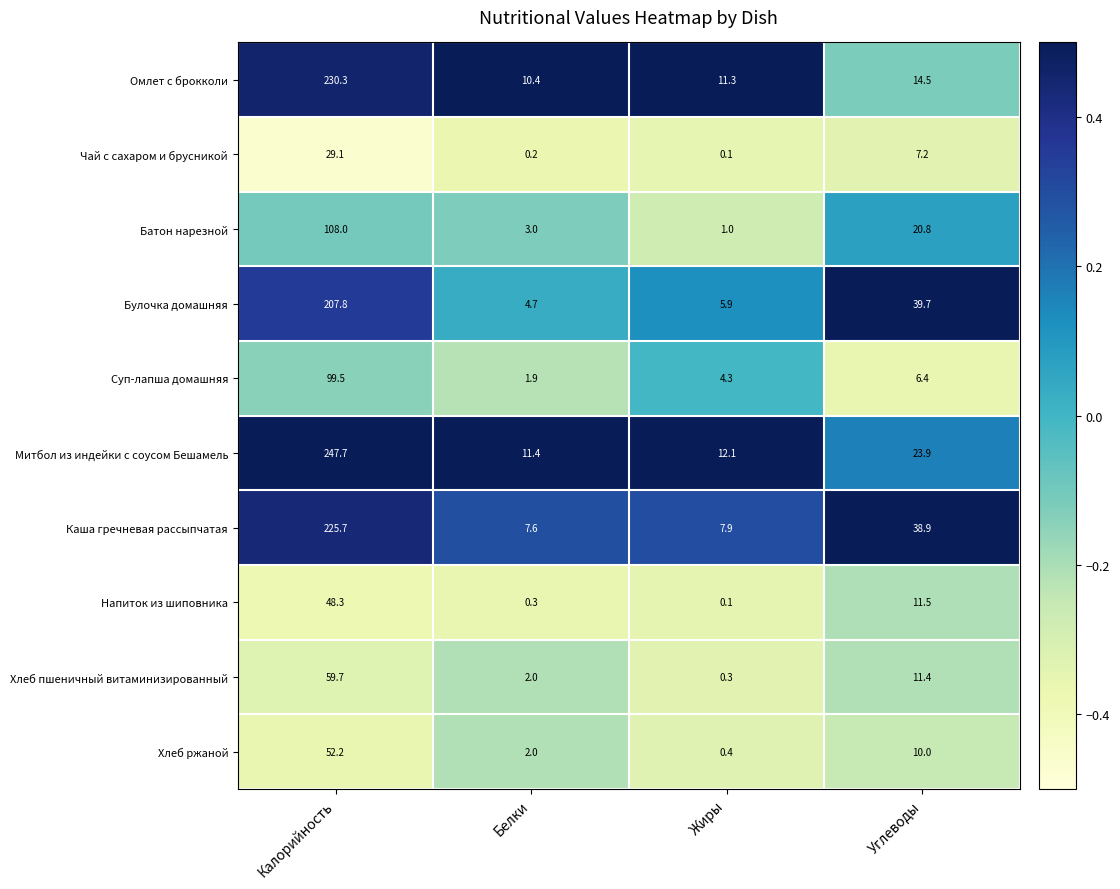

Between Жиры and Углеводы, which series saw the biggest shift?

Булочка домашняя